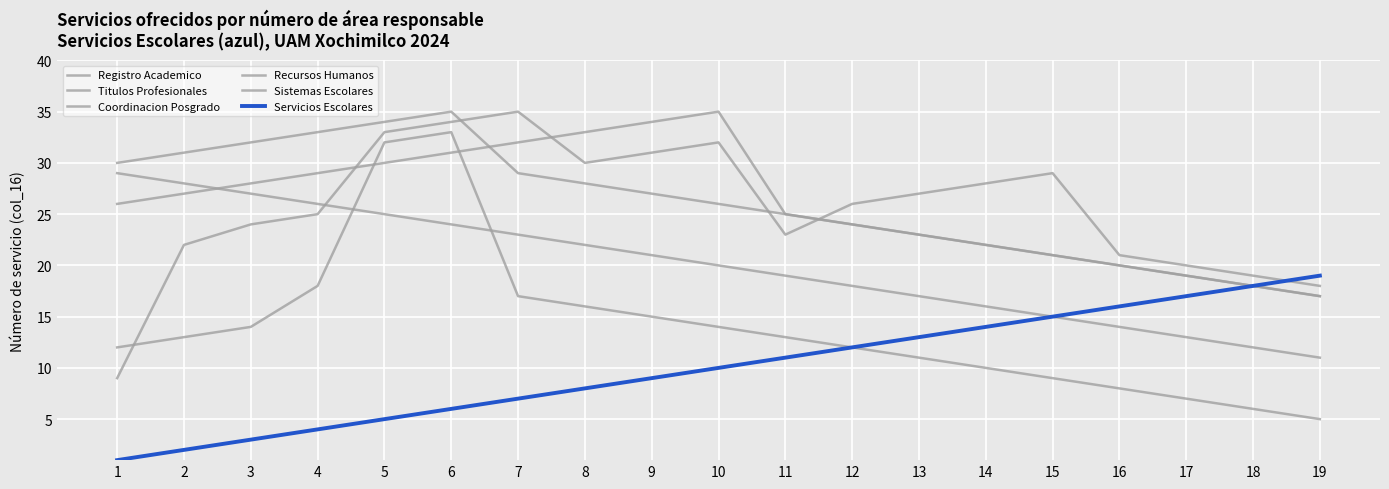

Rank the series at 16 from lowest to highest value.

Titulos Profesionales, Recursos Humanos, Servicios Escolares, Coordinacion Posgrado, Sistemas Escolares, Registro Academico